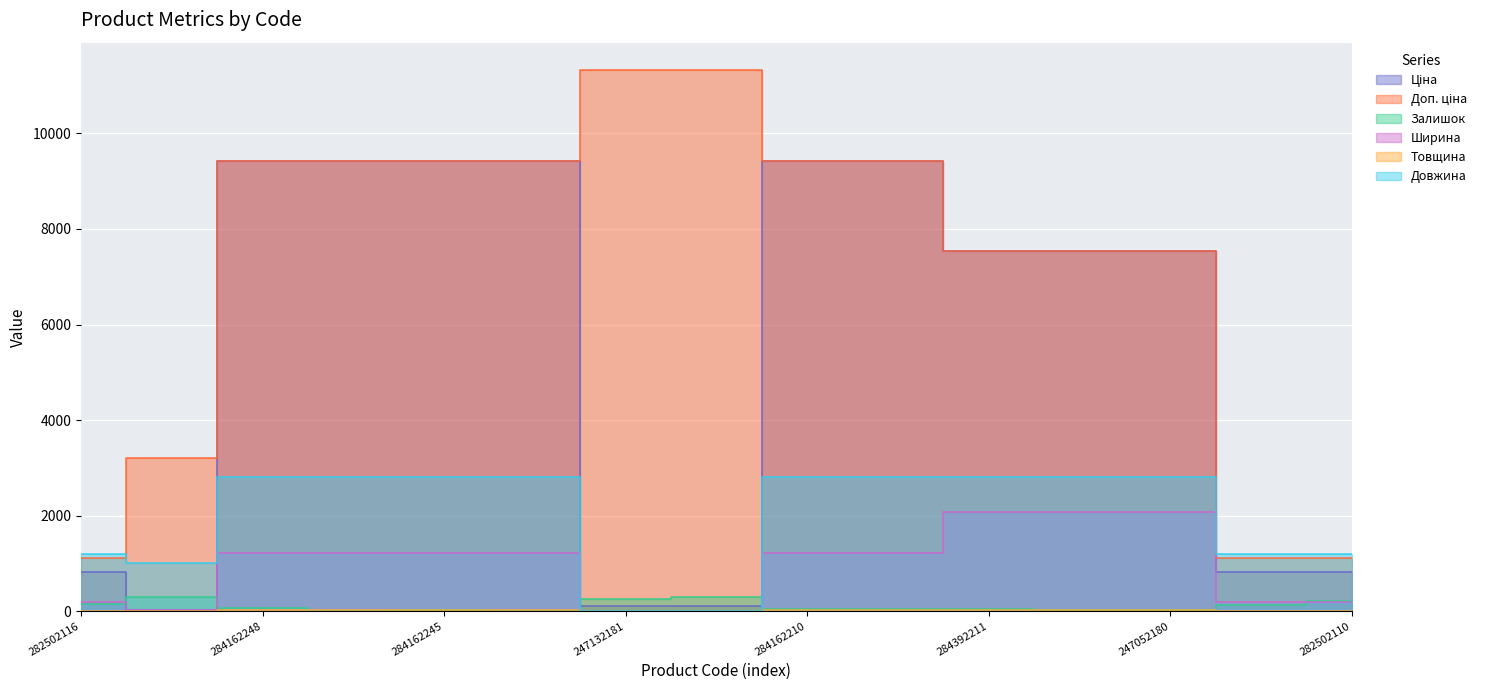

True or false: Доп. ціна has a value of 9416.9 at 284162248.

True